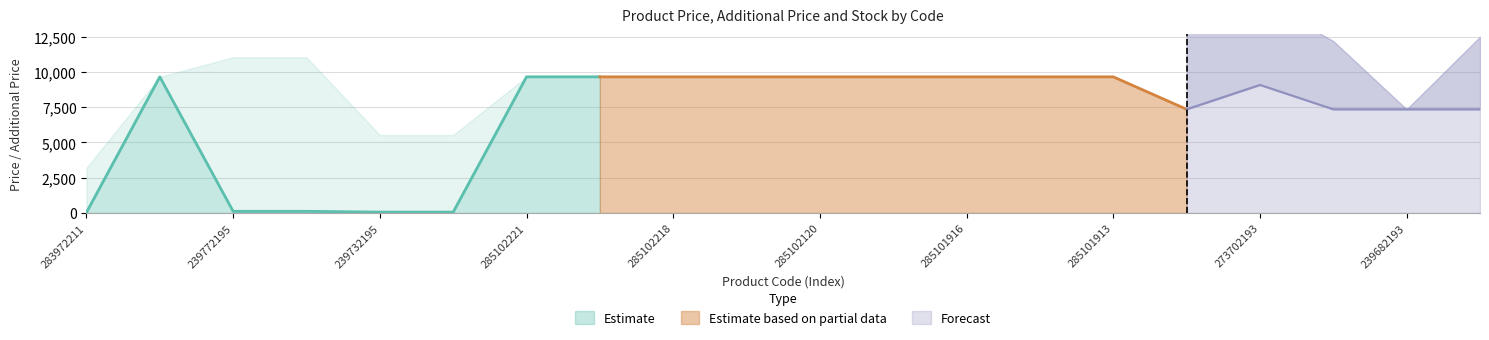

Does the chart have visible grid lines?

Yes